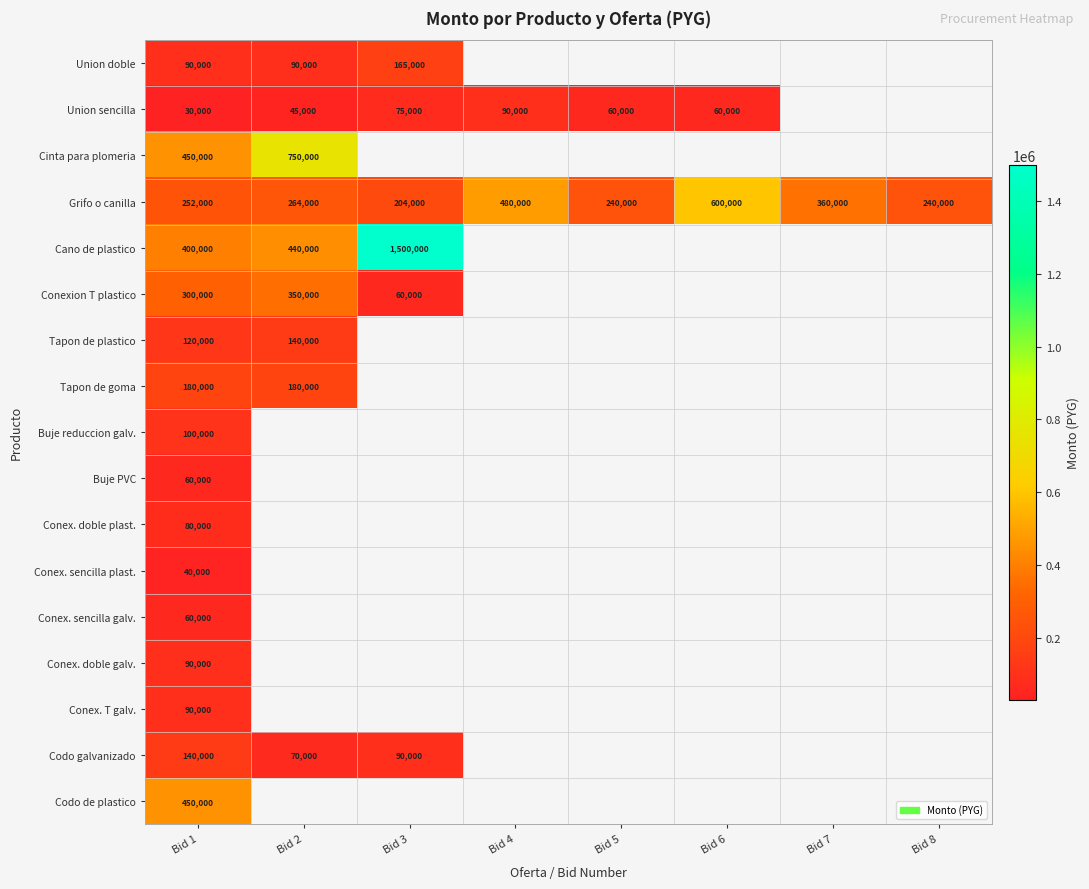

At which category is the sum across all series the highest?

Bid 1